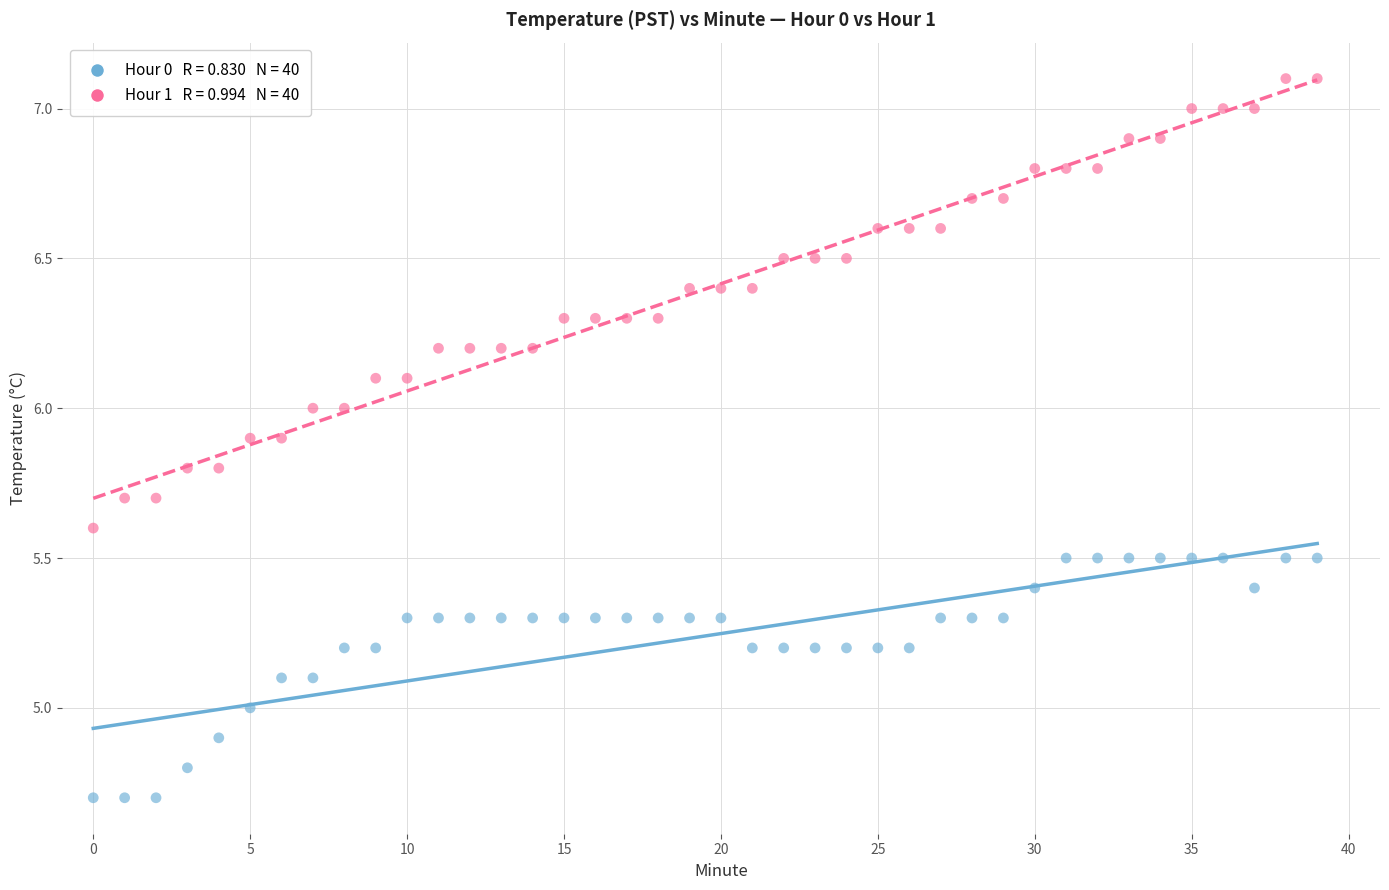

How many data points are displayed?

80